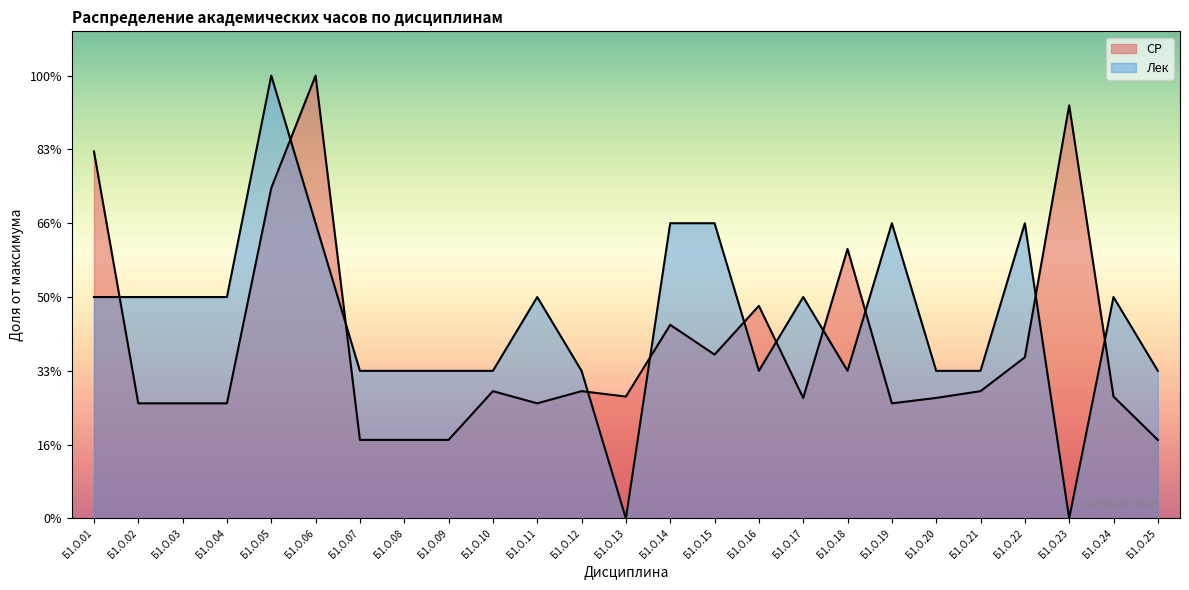

The СР series shows 24.5 at Б1.О.20. True or false?

False